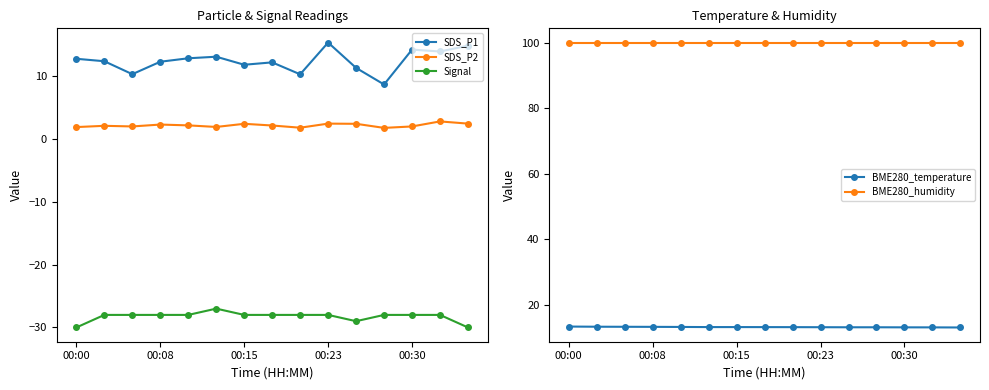

Is it true that SDS_P1 equals 14.8 at 11?

False